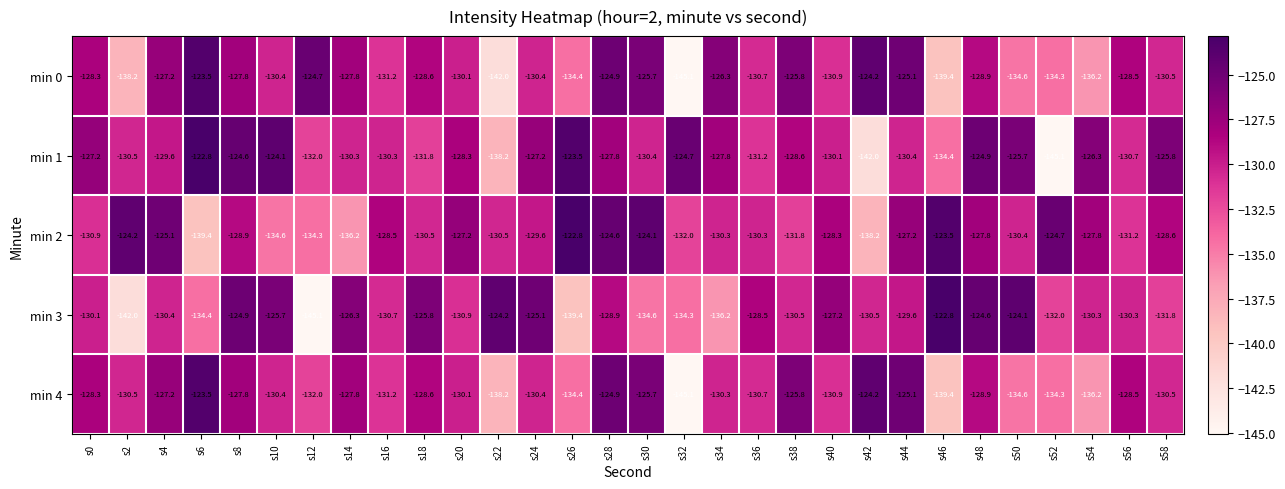

What is the difference between the min 0 values at s24 and s44?

5.3